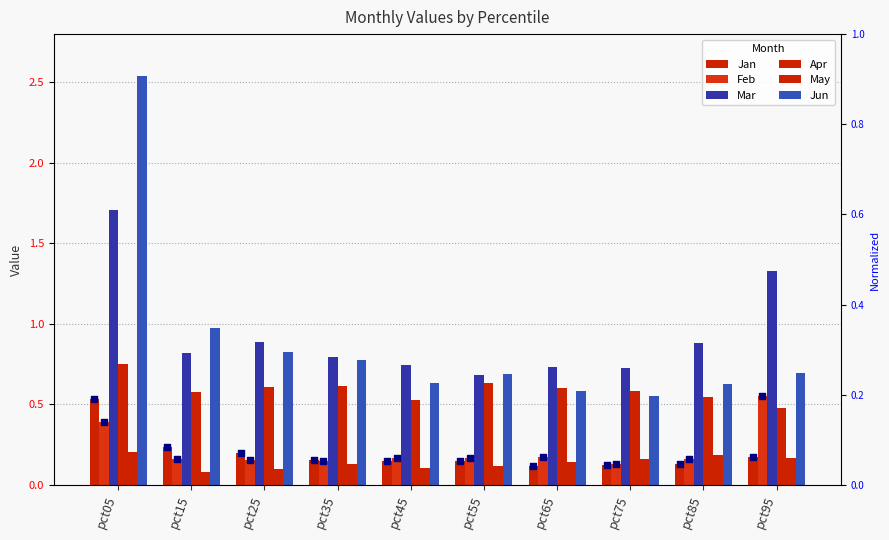

Which series contains the highest Y value?

Jun